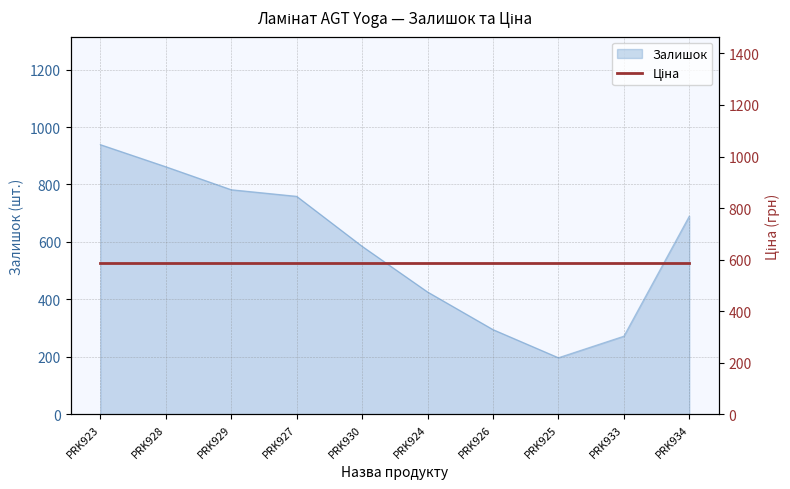

Does the chart have visible grid lines?

Yes